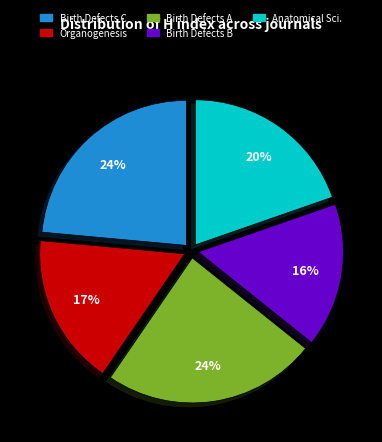

To the nearest percent, what is the difference between the largest and smallest slice percentages?

8%